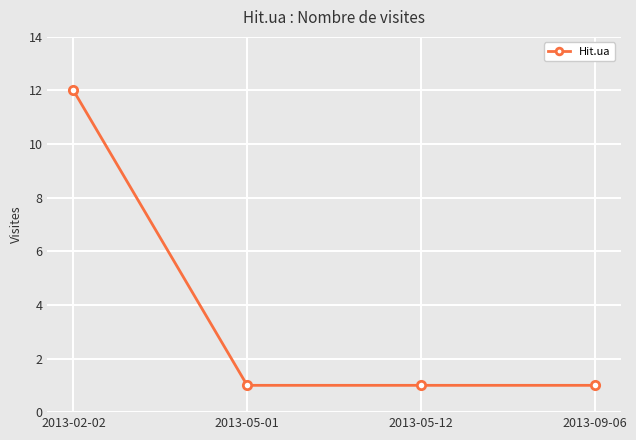

Between 2013-02-02 and 2013-05-12, which is larger?

2013-02-02